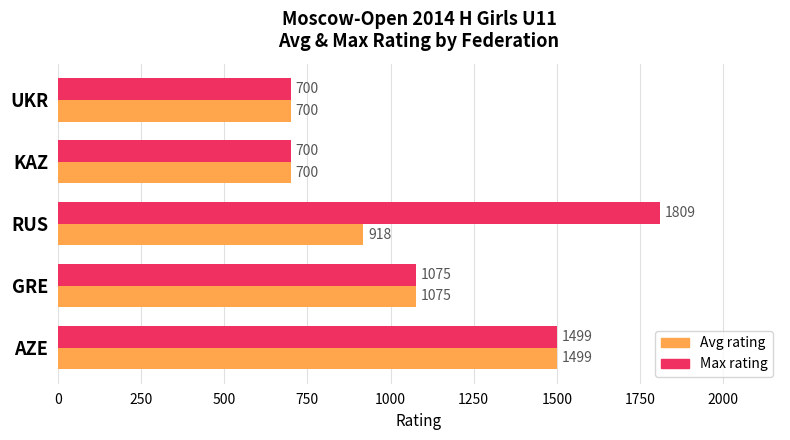

How many values in the Avg rating series are below 917?

2